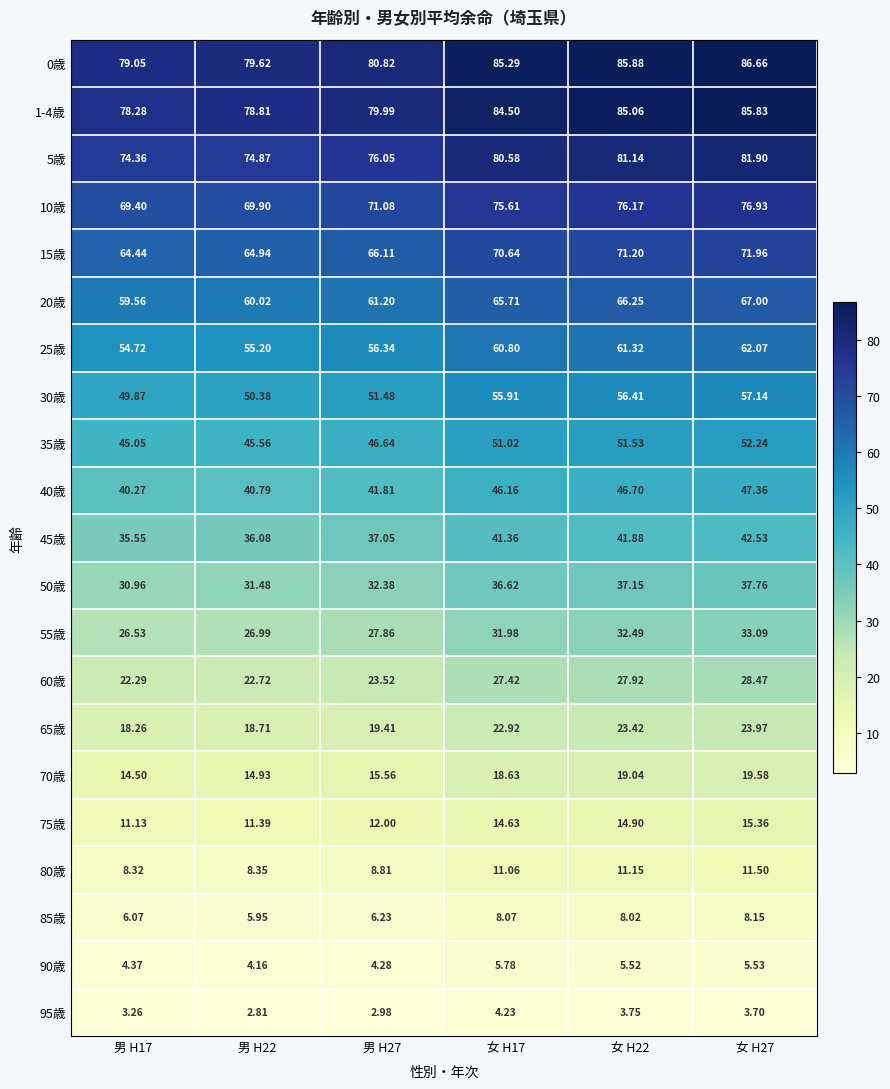

Is the value of 50歳 at 男 H22 greater than the value of 10歳 at 女 H22?

No